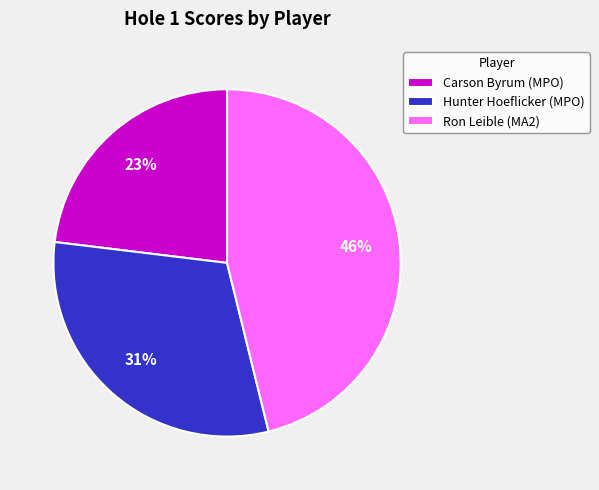

Is it true that Hunter Hoeflicker (MPO) is 24% of the pie?

False